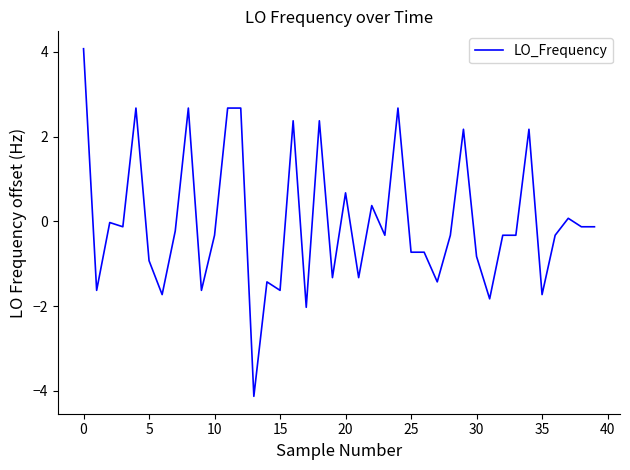

What is the difference between the maximum and minimum values?

8.2